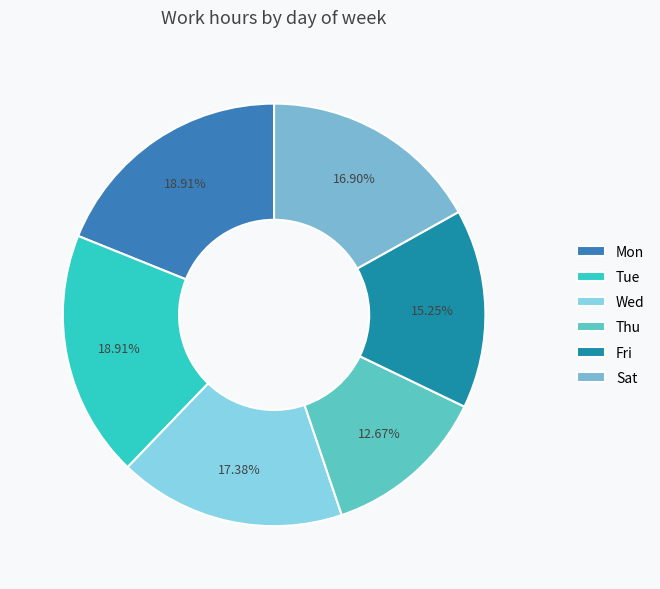

To the nearest percent, what is the difference between the Thu and Sat slice percentages?

4%